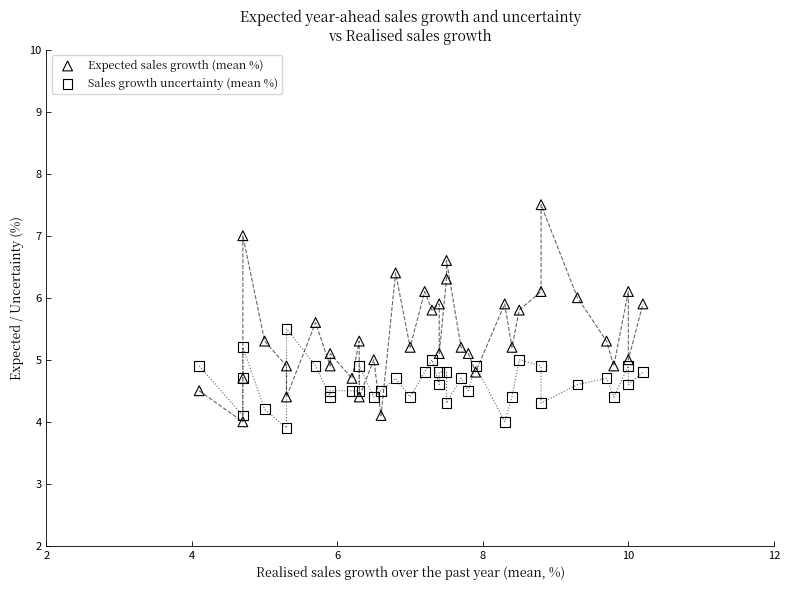

Which series has the widest spread of Y values?

Expected sales growth (mean %)